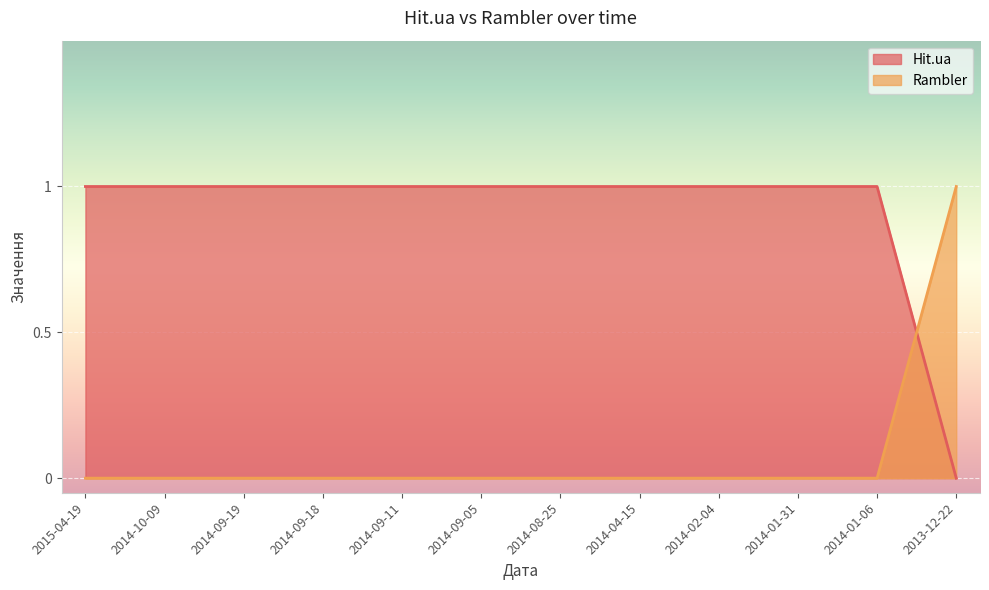

Where is Rambler nearest to the value 0?

2013-12-22